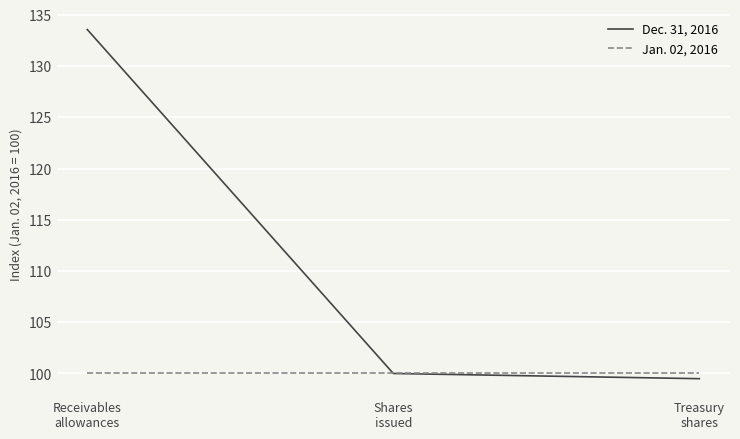

Is it true that Jan. 02, 2016 equals 61.0 at Receivables
allowances?

False